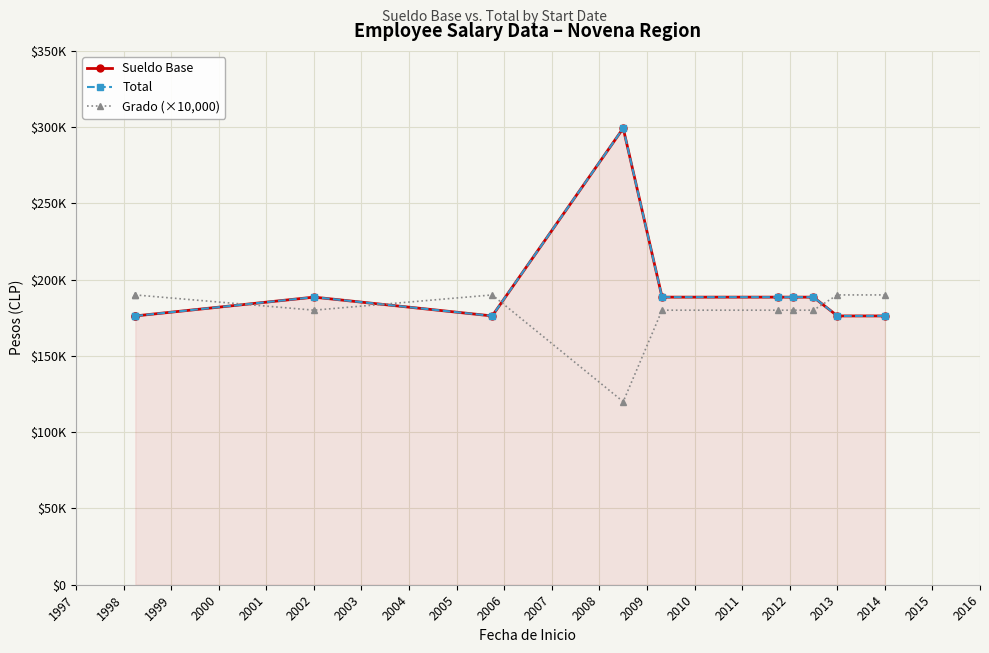

After their last crossing, which series has the higher values: Total or Grado (×10,000)?

Grado (×10,000)